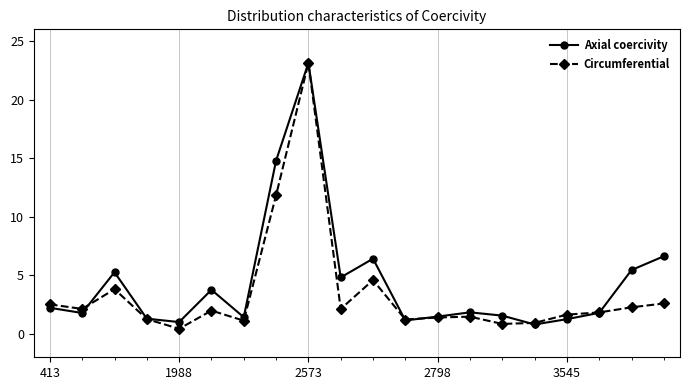

True or false: Circumferential has more than 2 interior local peaks.

True